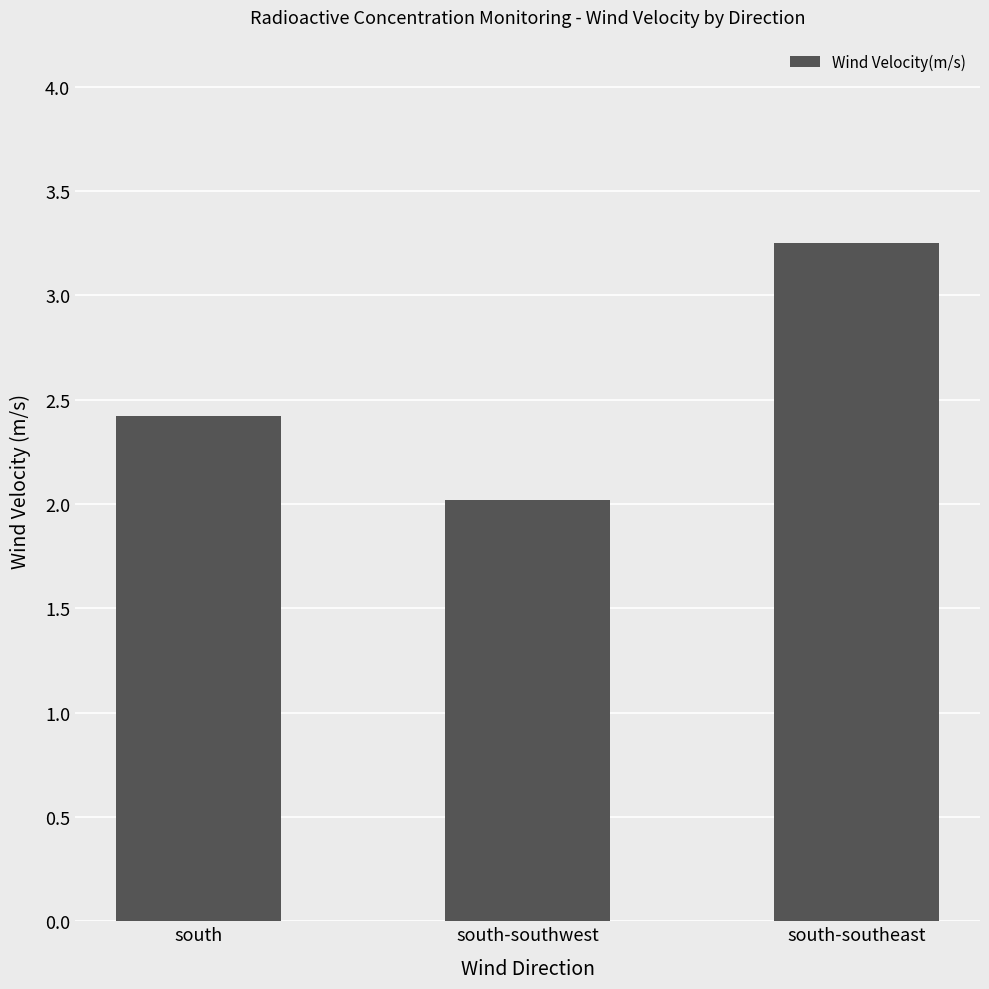

The chart shows a value of 3.2 at south. True or false?

False